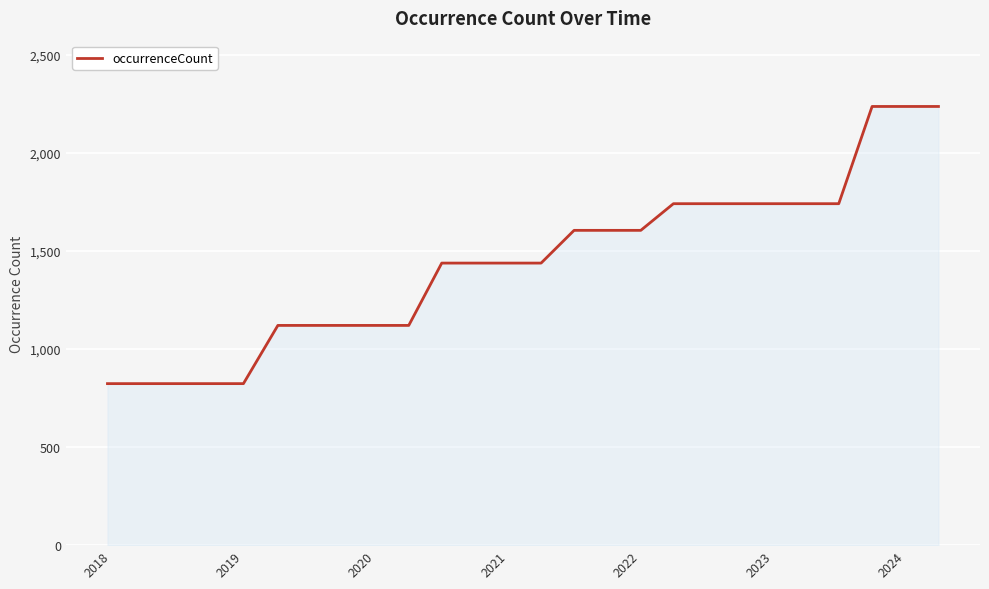

What is the difference between the maximum and minimum values?

1414